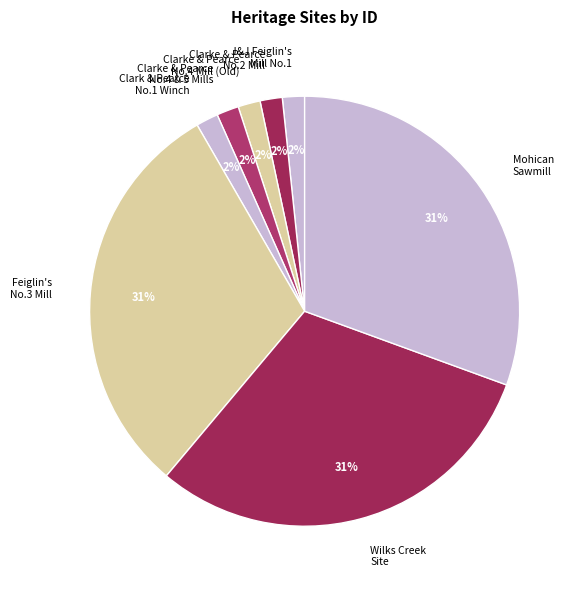

How many slices are in this pie chart?

8